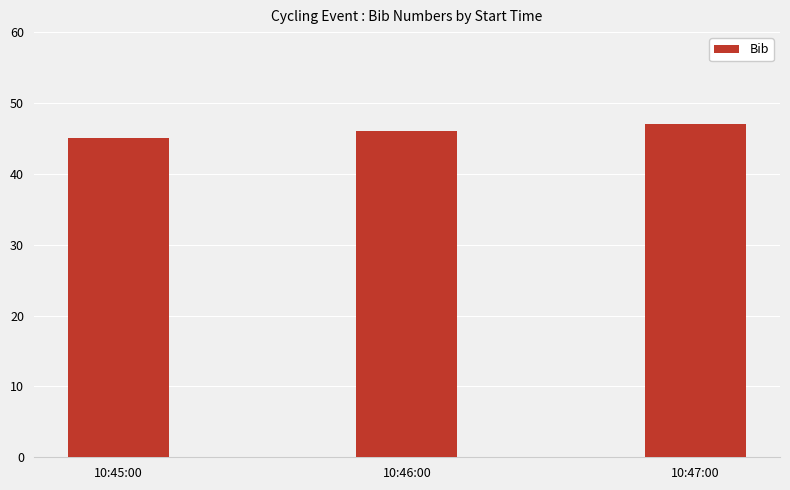

What is the label of the 3rd bar from the left?

10:47:00